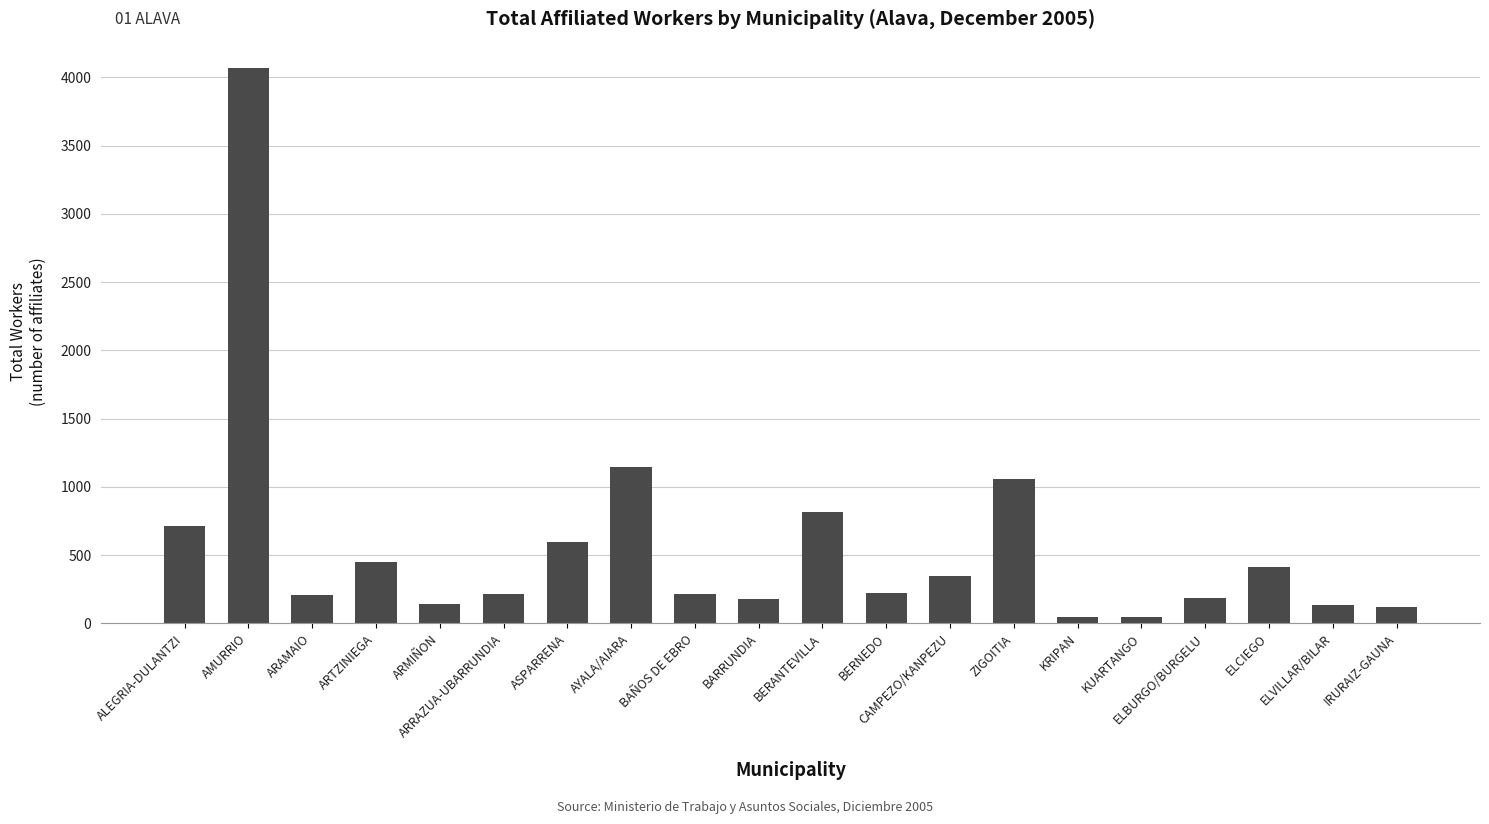

The value at ALEGRIA-DULANTZI is 715. True or false?

True